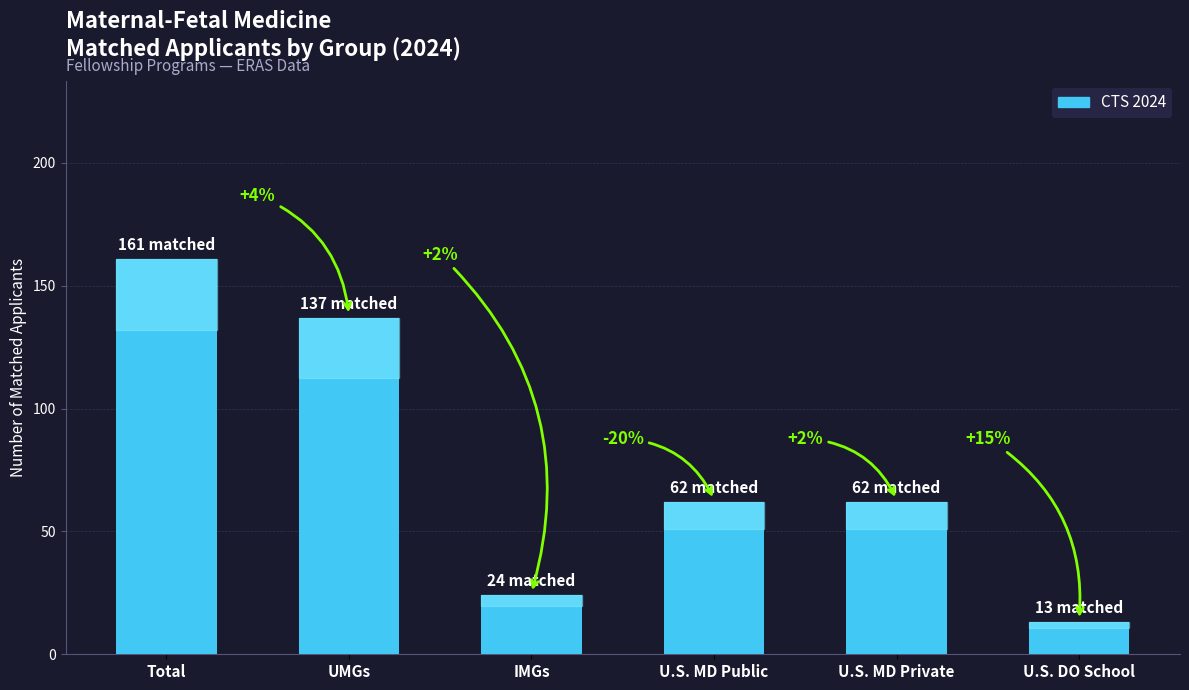

What is the sum of all values?

459